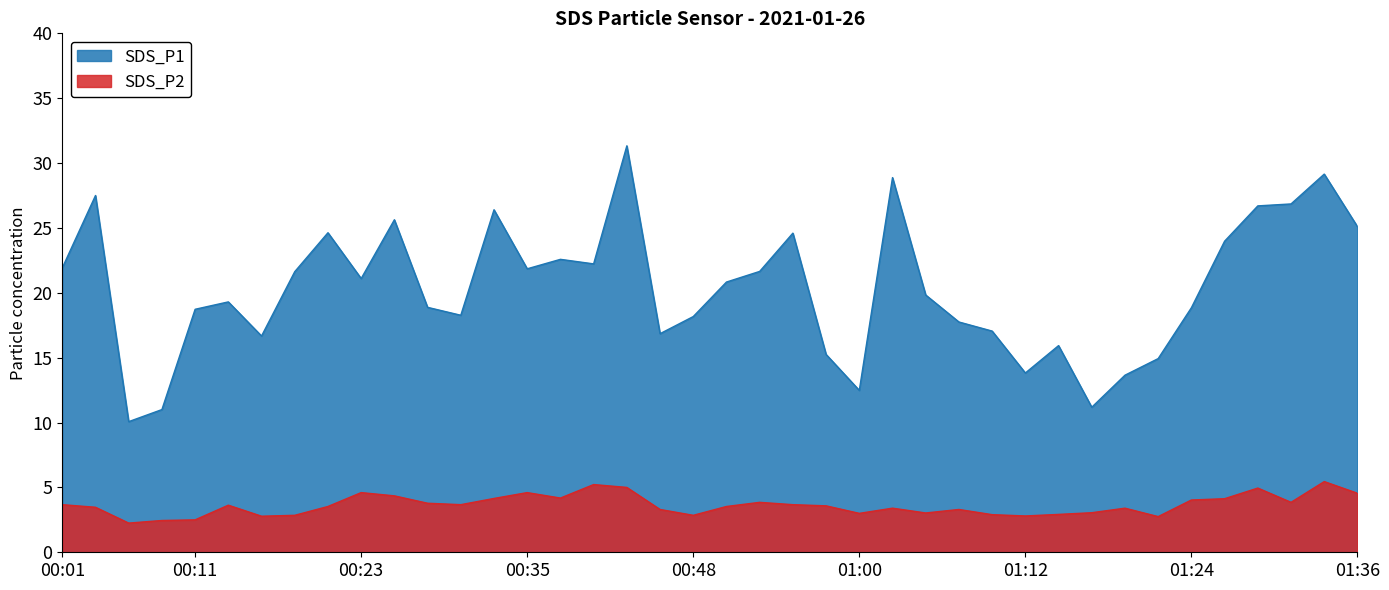

What value does the SDS_P2 series have at 01:36?

4.5